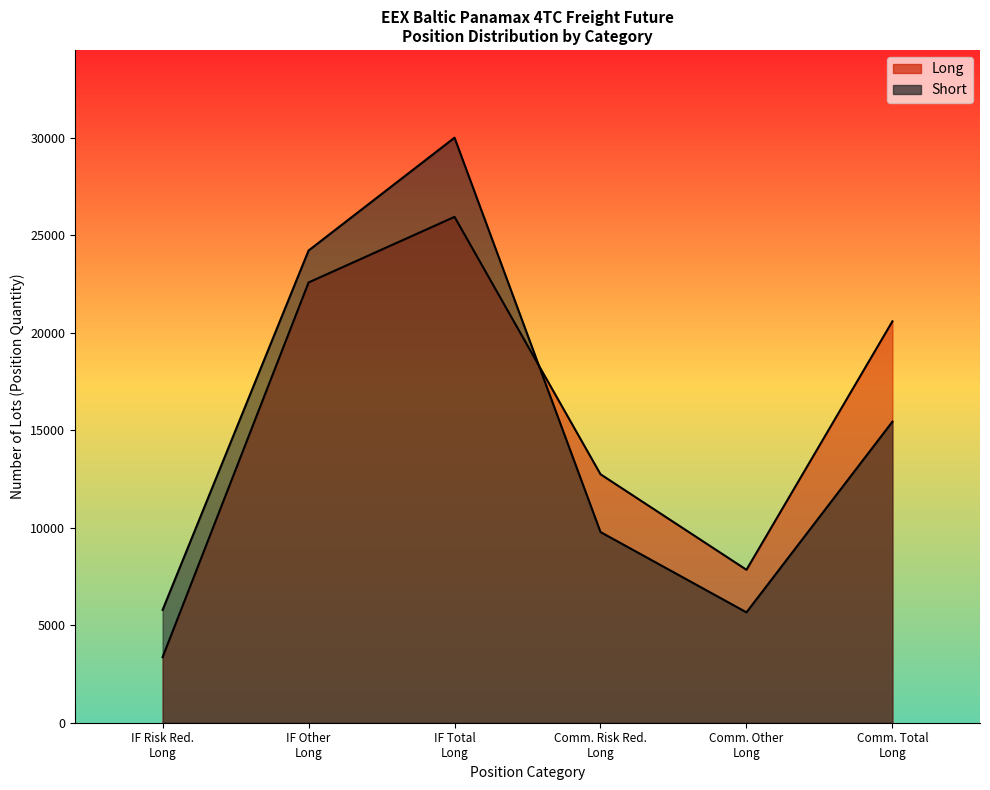

How many lines are shown in the chart?

2